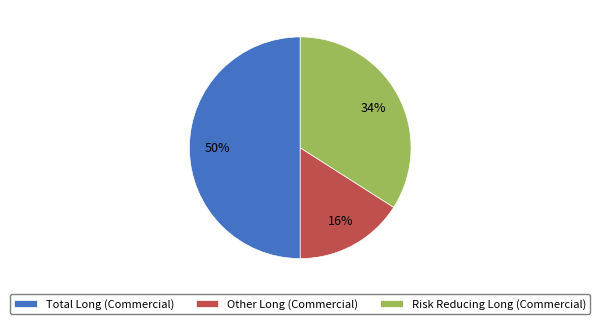

Which has a higher value, Total Long (Commercial) or Risk Reducing Long (Commercial)?

Total Long (Commercial)